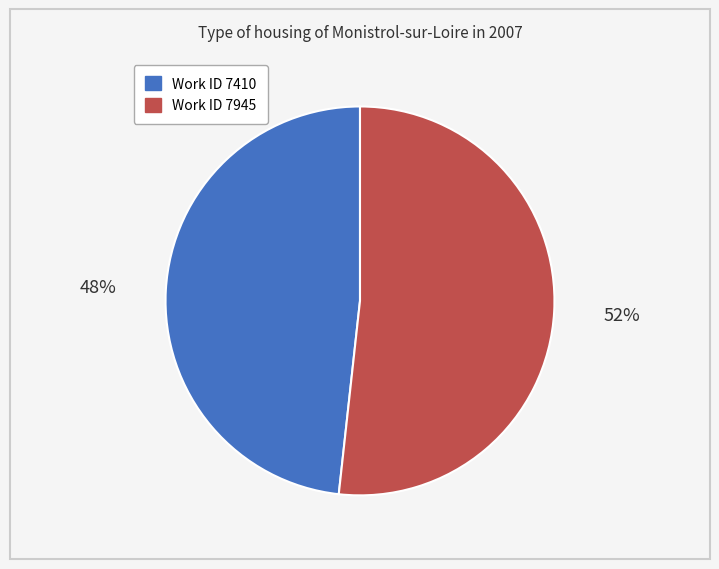

To the nearest percent, what is the average slice percentage?

50%